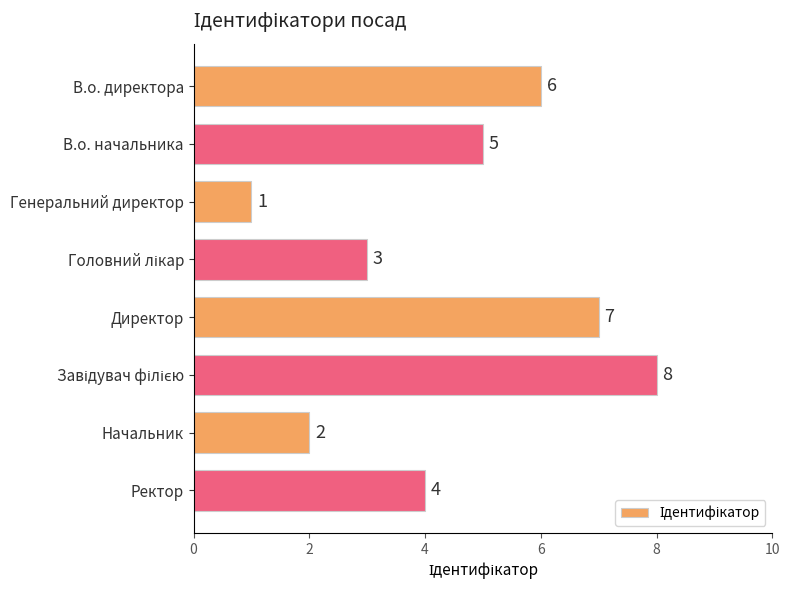

What is the difference between the second highest and minimum values?

6